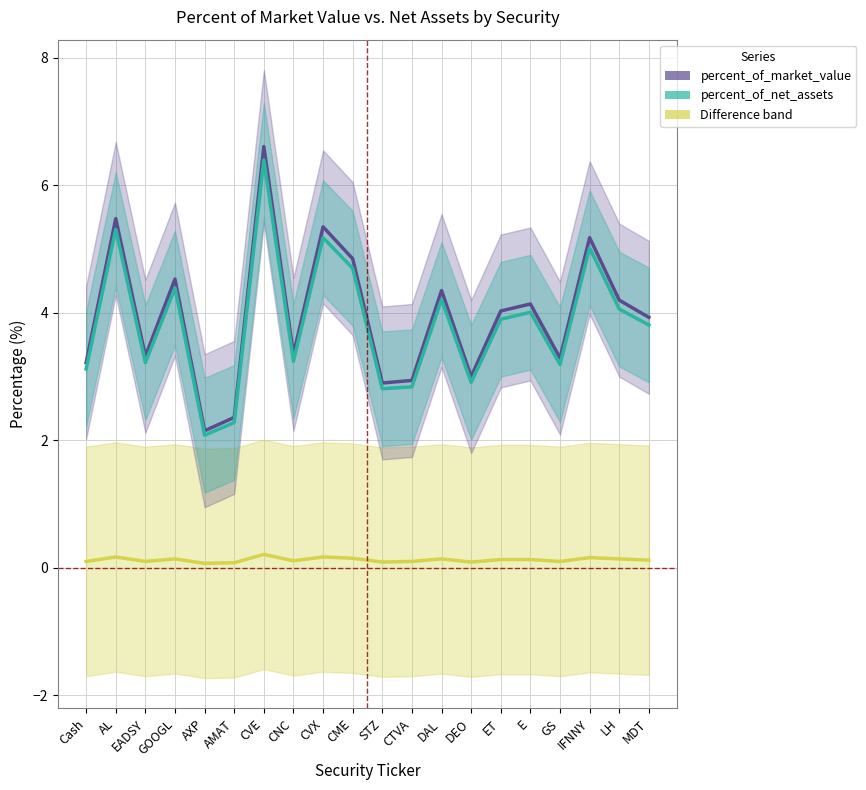

Is it true that percent_of_market_value equals 3.2 at Cash?

True